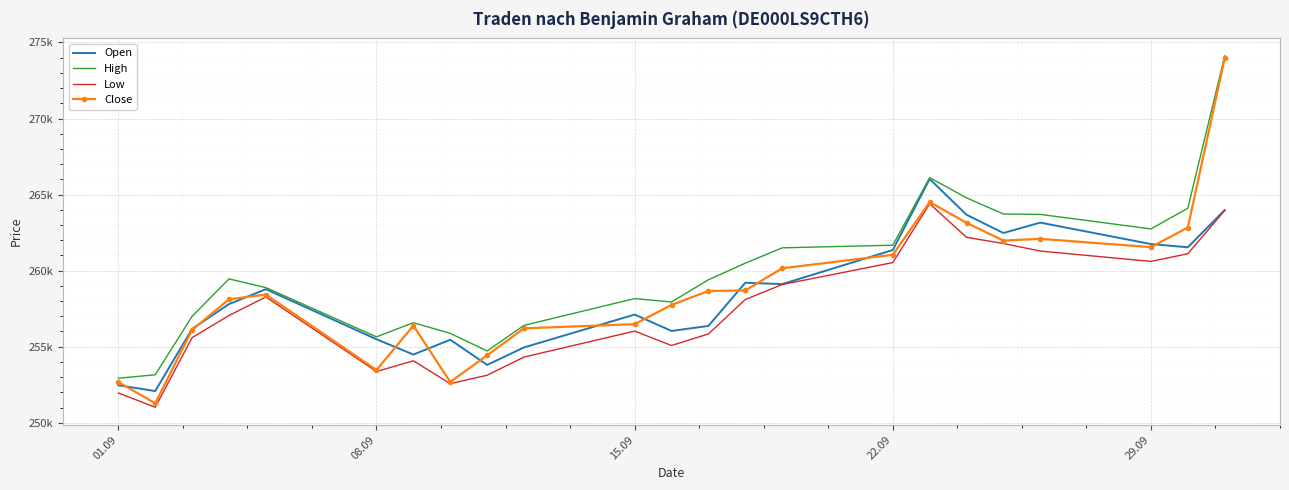

True or false: High has more than 2 interior local peaks.

True